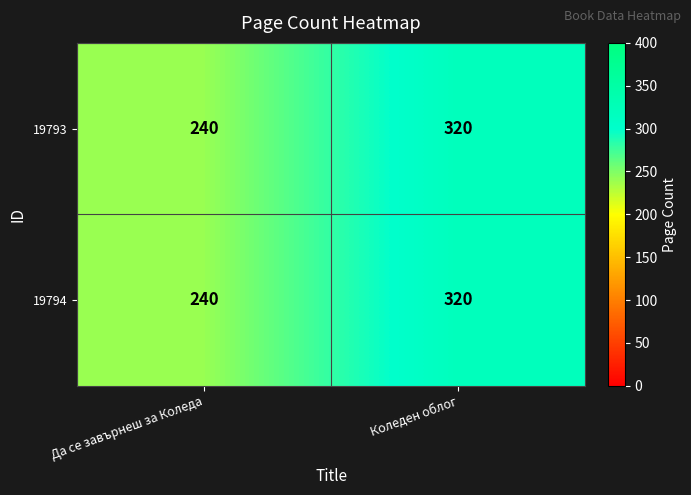

What is the total value across all series at Да се завърнеш за Коледа?

480